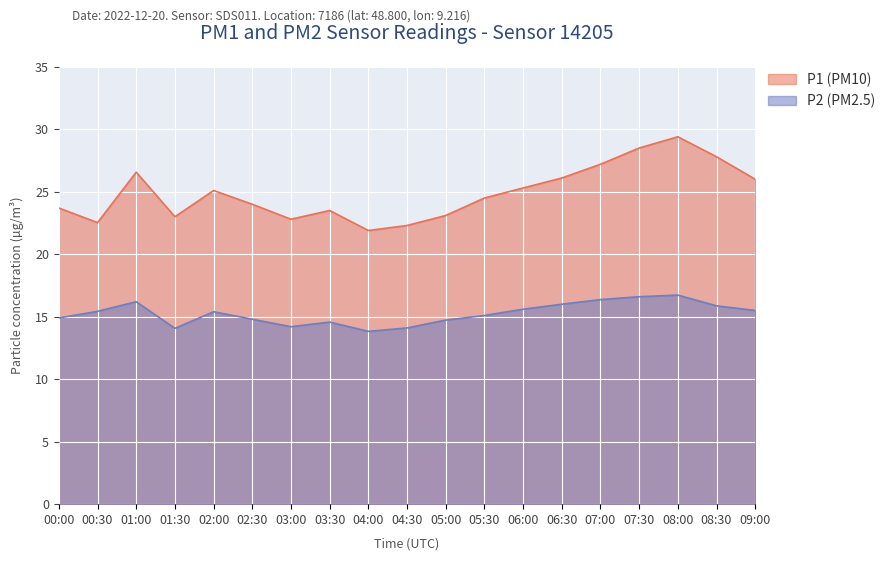

What is the sum of the P1 values at 07:00 and 04:00?

49.1